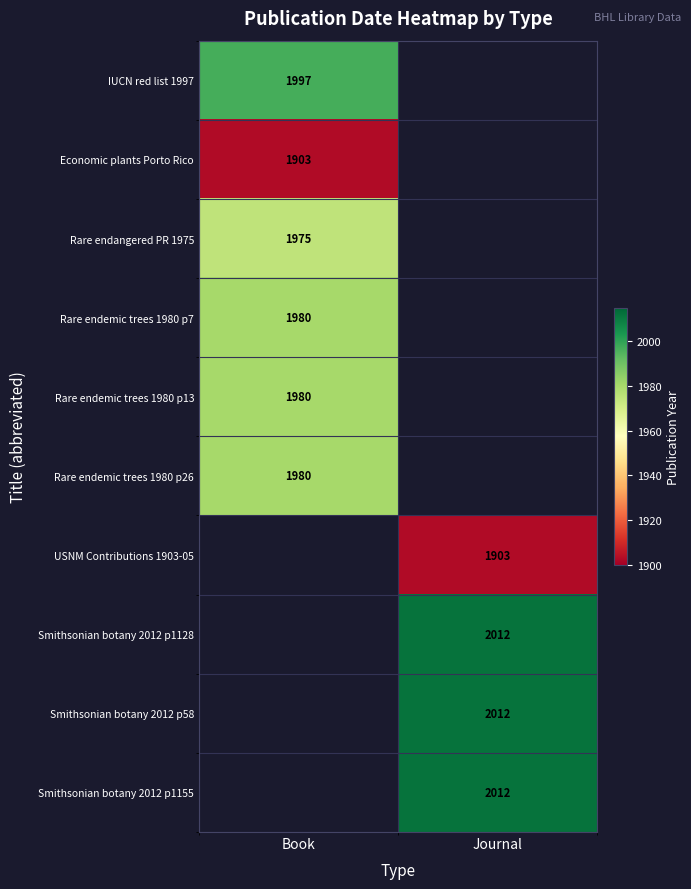

Which label corresponds to the largest value in the chart?

Journal